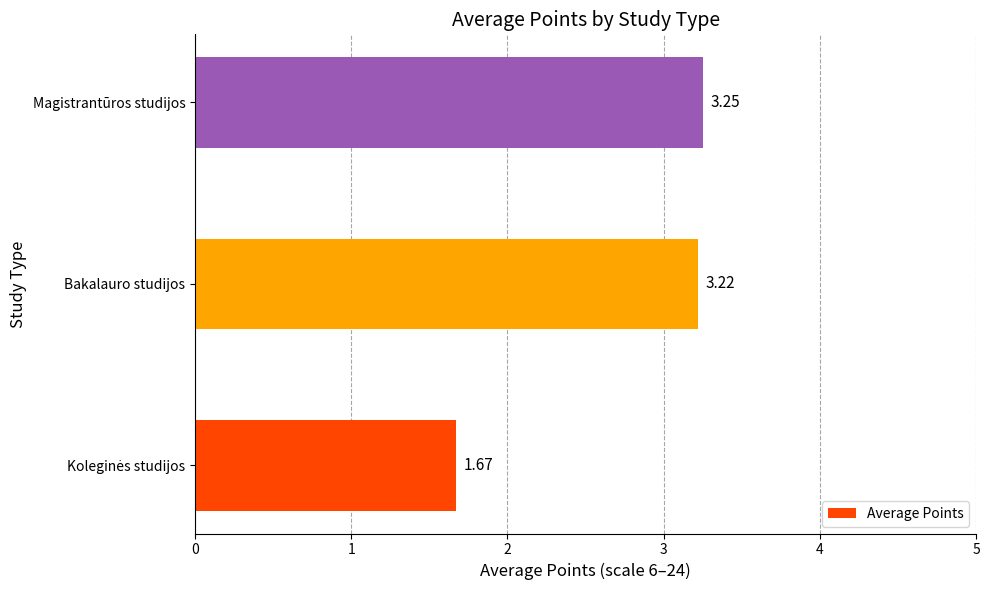

What is the sum of all values?

8.1